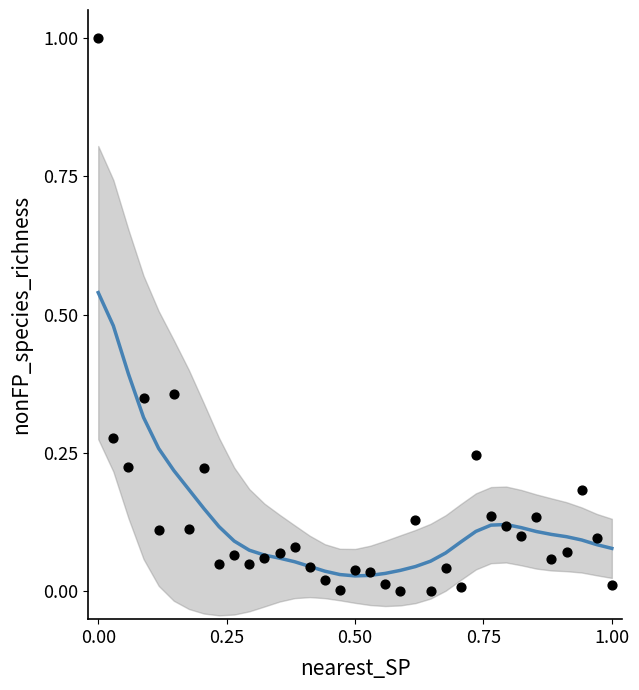

What is the range of X values (max minus min)?

1.0